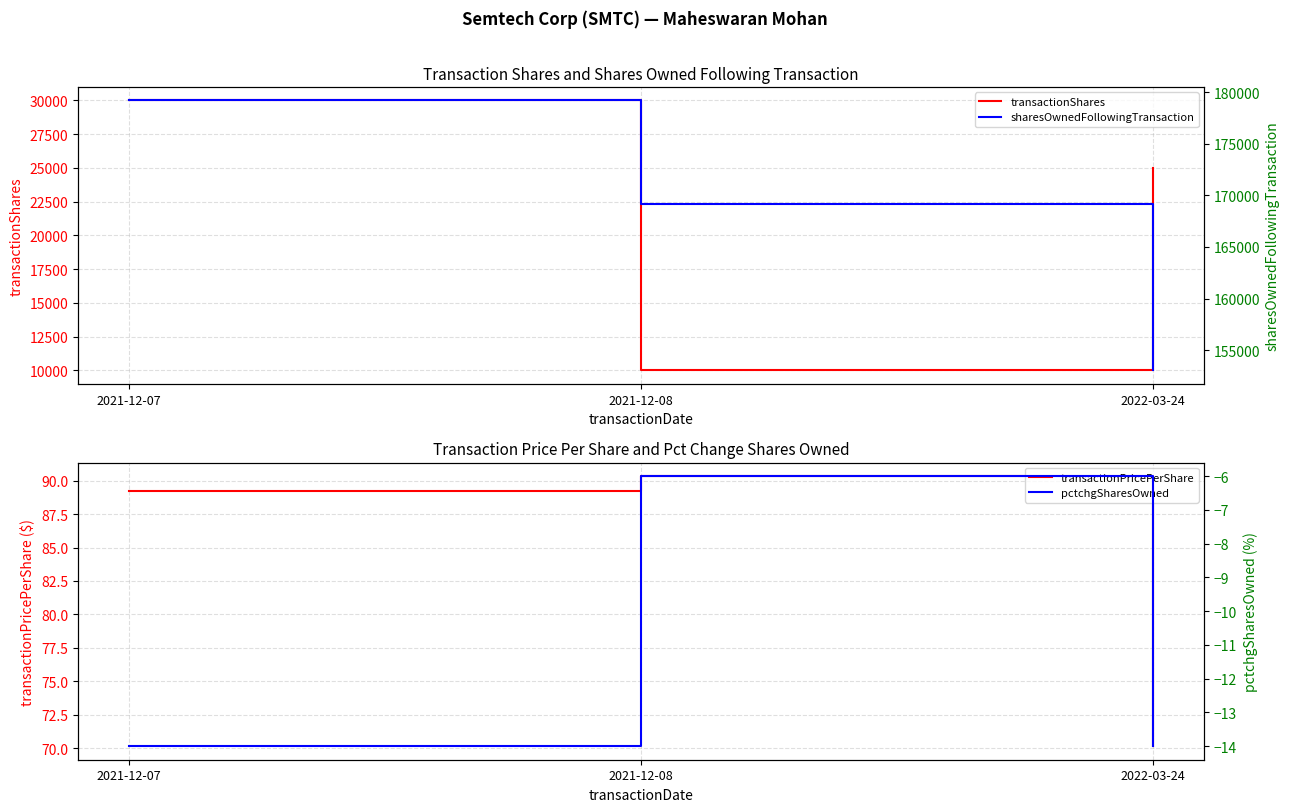

What is the label of the 1st point from the right?

2022-03-24